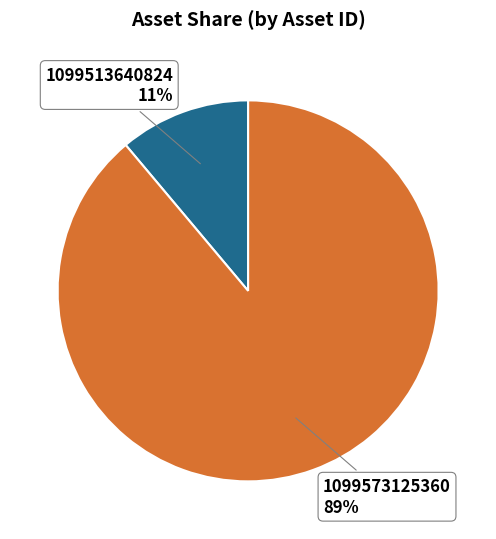

Is there a majority slice in this chart?

Yes